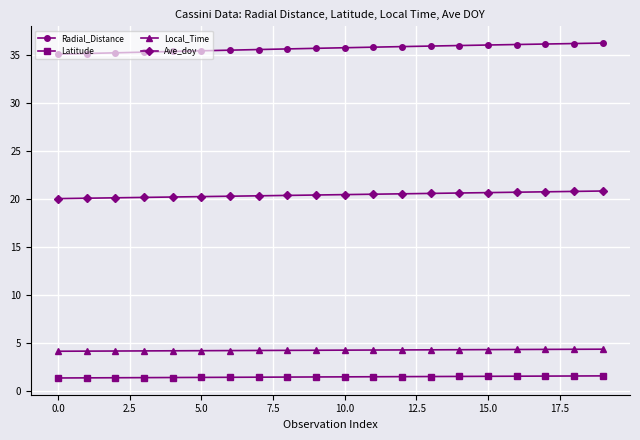

What is the highest value of the Latitude series?

1.6